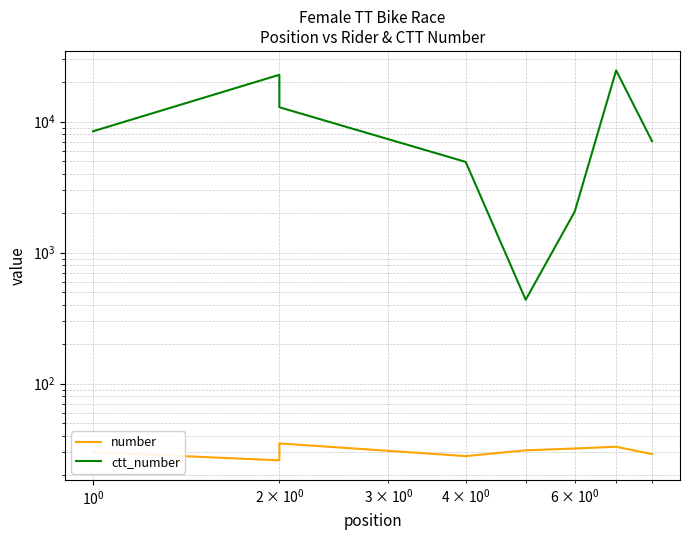

Which series has the largest range (max minus min)?

ctt_number